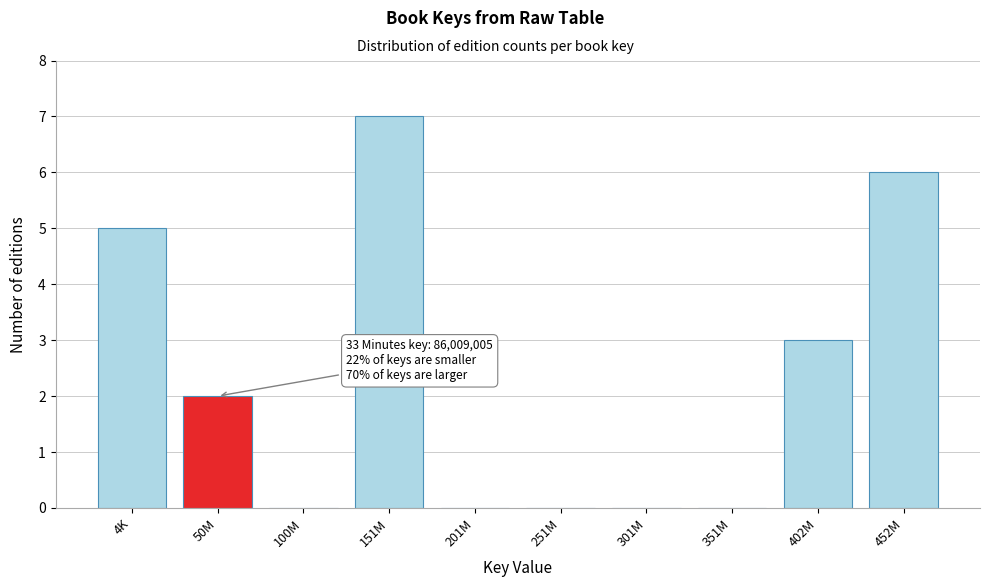

Reading right to left, transcribe all the data shown in this chart.

452M=6	402M=3	351M=0	301M=0	251M=0	201M=0	151M=7	100M=0	50M=2	4K=5